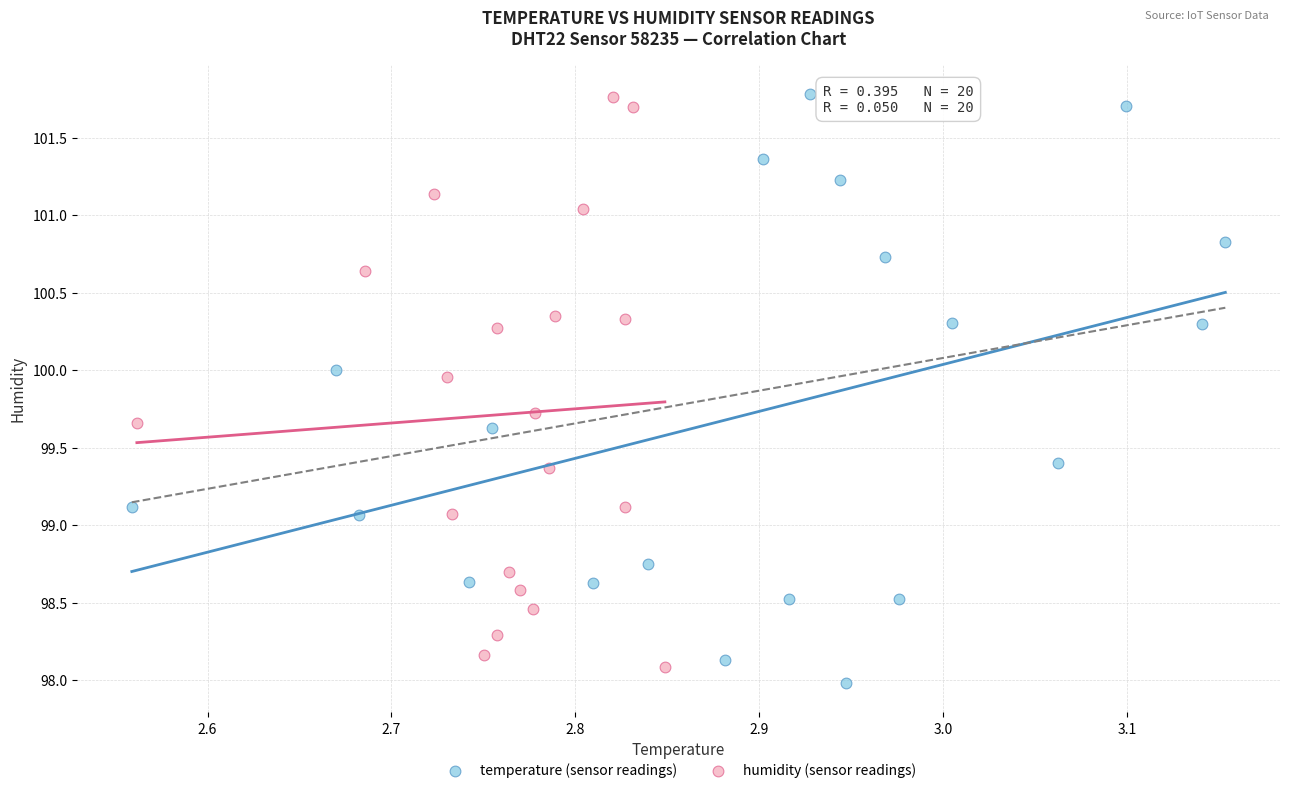

Which series has the largest Y range (max minus min)?

temperature (sensor readings)